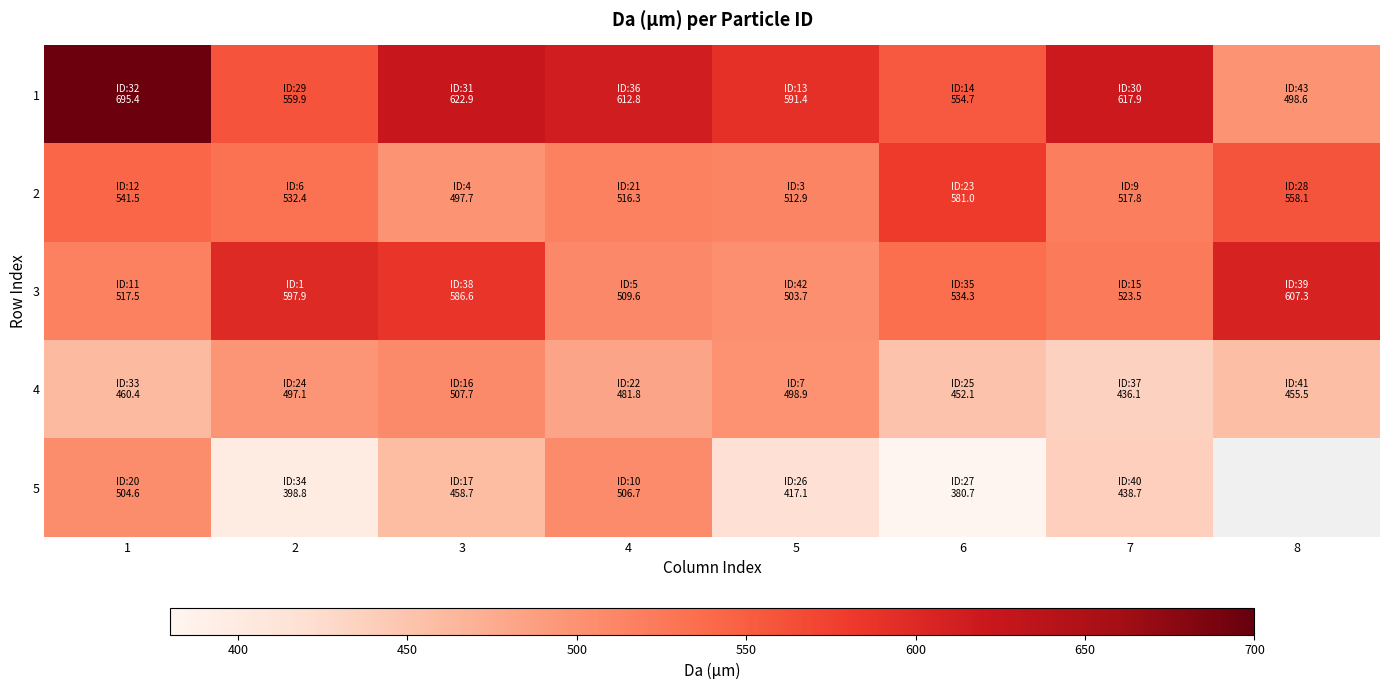

Between 1 and 5, which series saw the biggest shift?

1